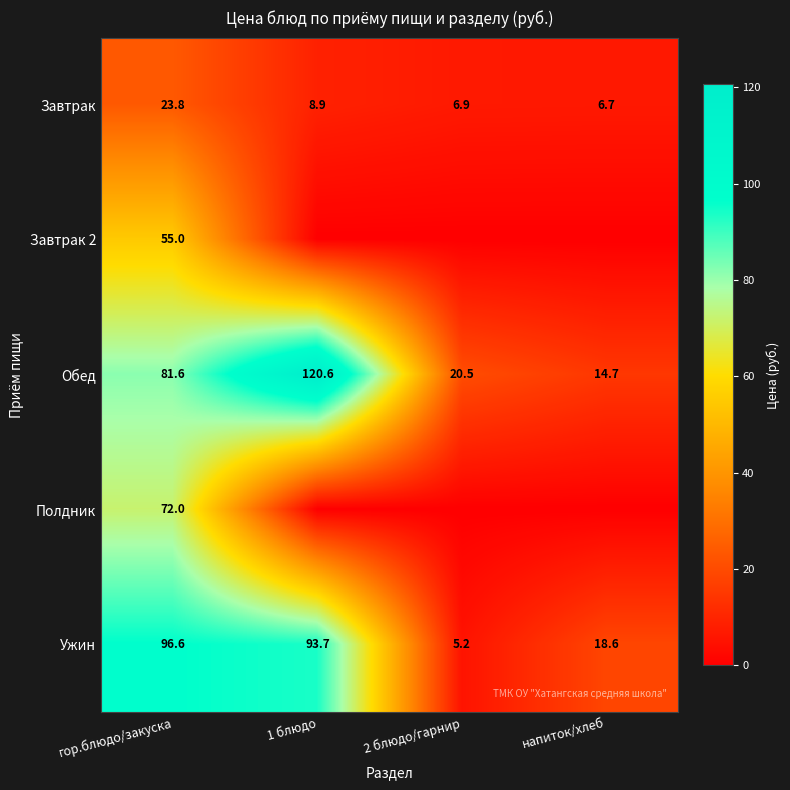

Is the value of Завтрак at напиток/хлеб greater than the value of Завтрак 2 at гор.блюдо/закуска?

No